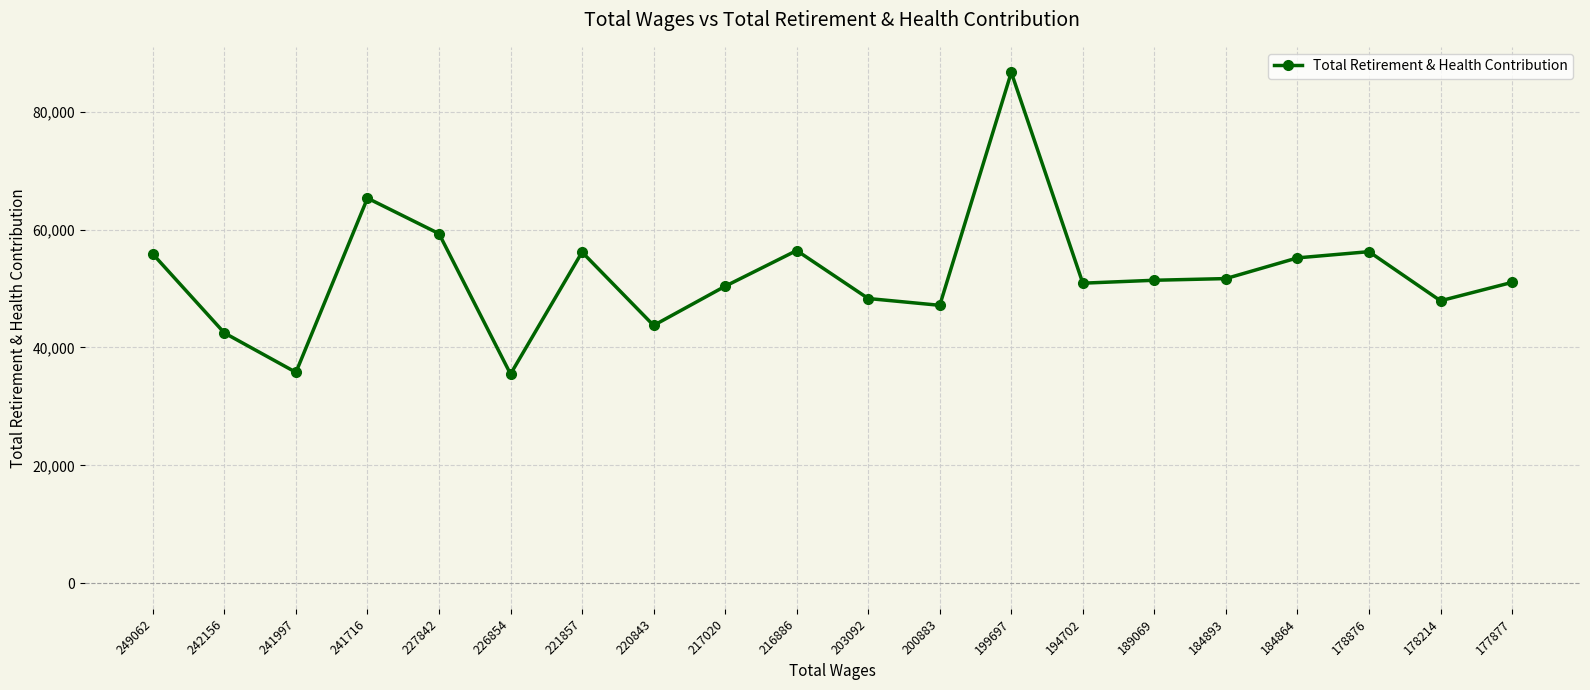

What is the maximum value shown in the chart?

86673